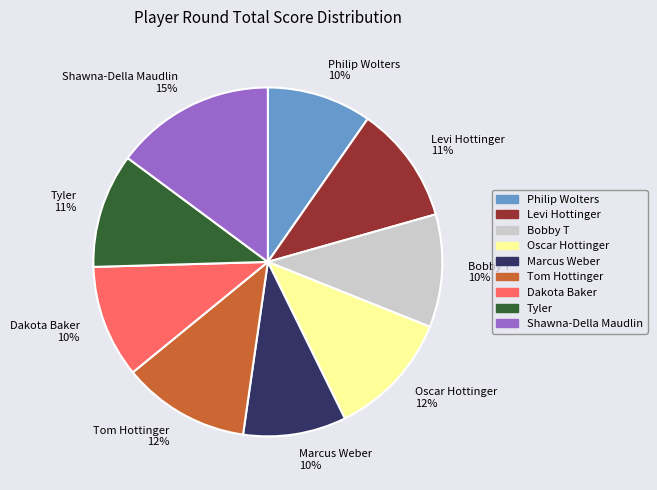

True or false: Dakota Baker accounts for 10% of the total.

True